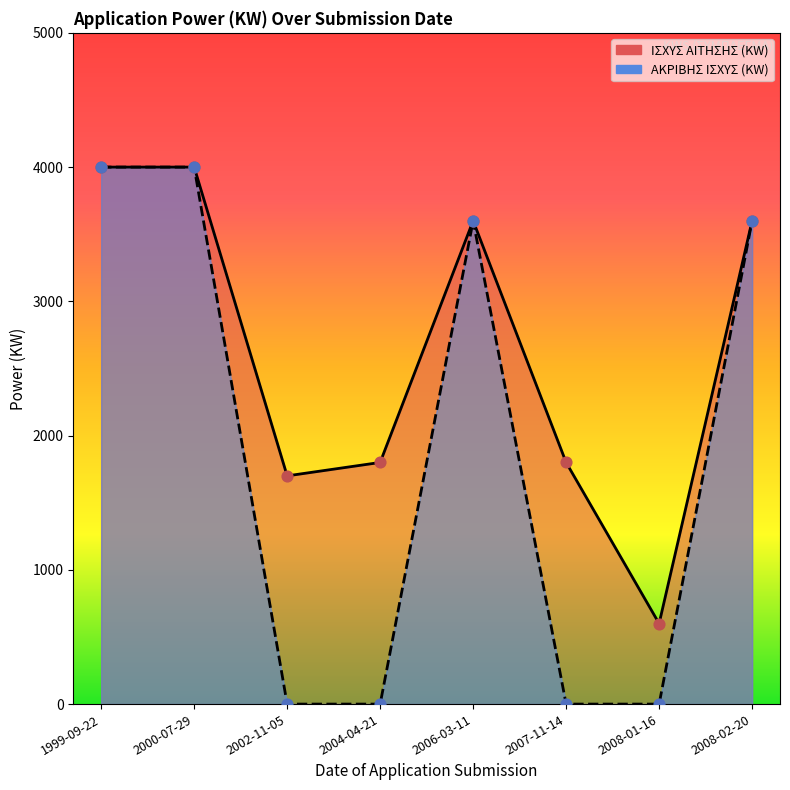

What are all the series names shown in the legend?

ΙΣΧΥΣ ΑΙΤΗΣΗΣ (KW), ΑΚΡΙΒΗΣ ΙΣΧΥΣ (KW)